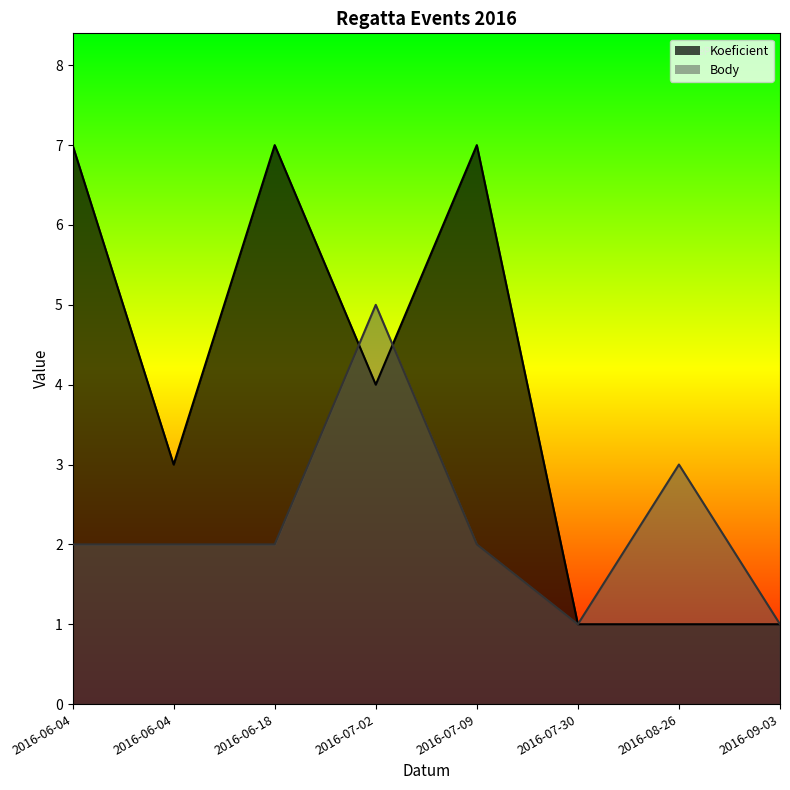

How many data points in Body are above 2?

2